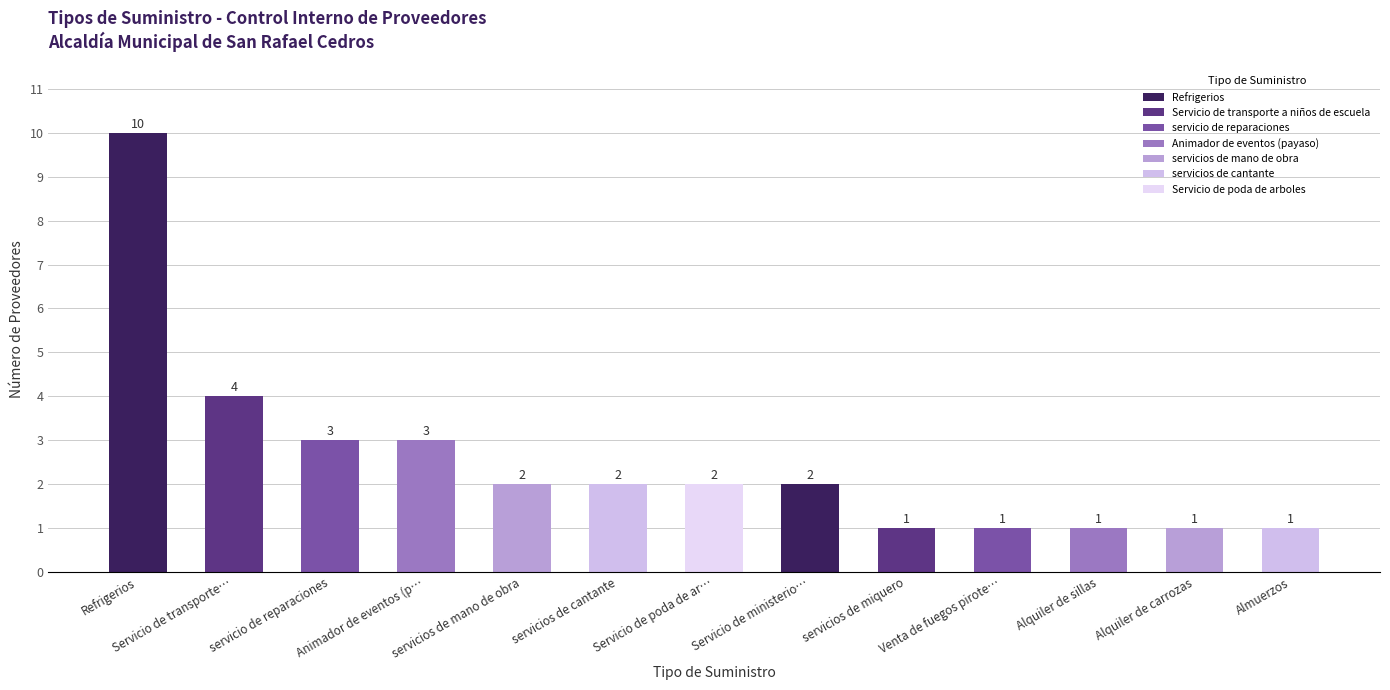

What is the greatest value displayed?

10